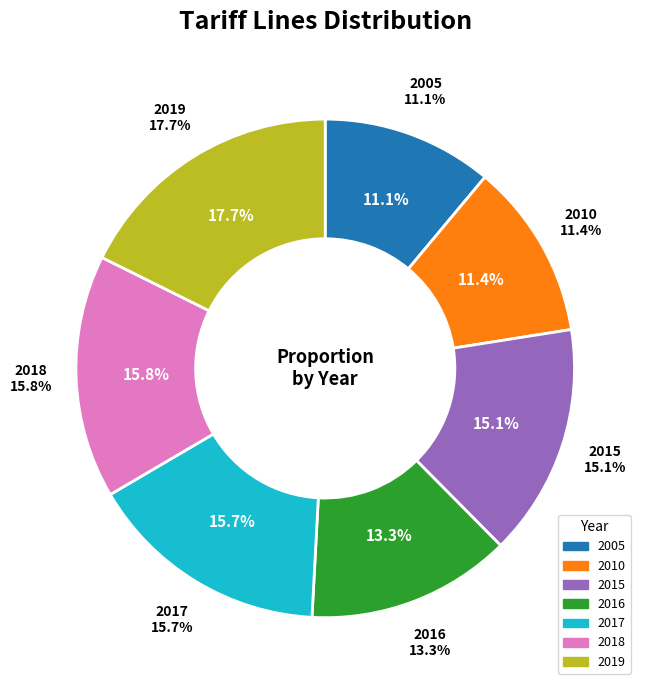

Which category has the biggest portion of the pie?

2019